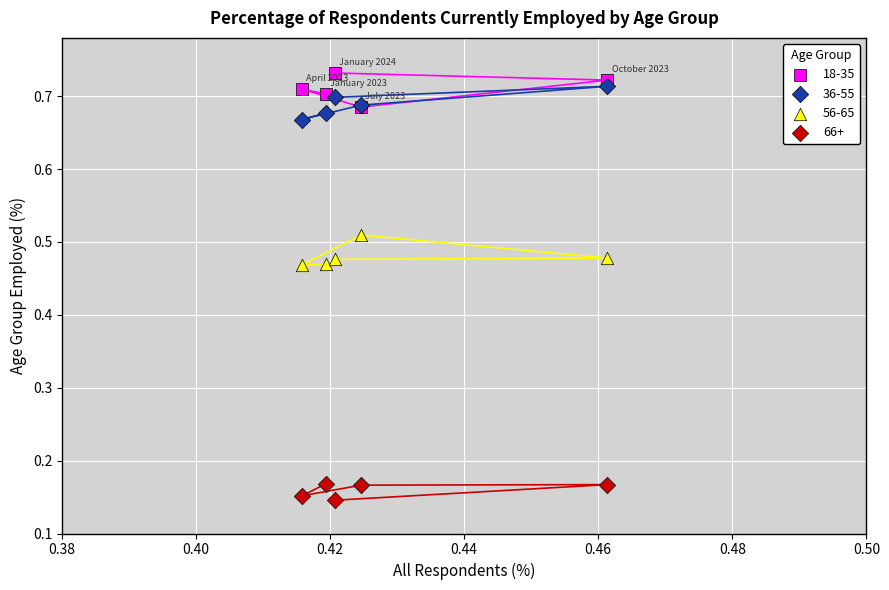

What are all the series names shown in the legend?

18-35, 36-55, 56-65, 66+